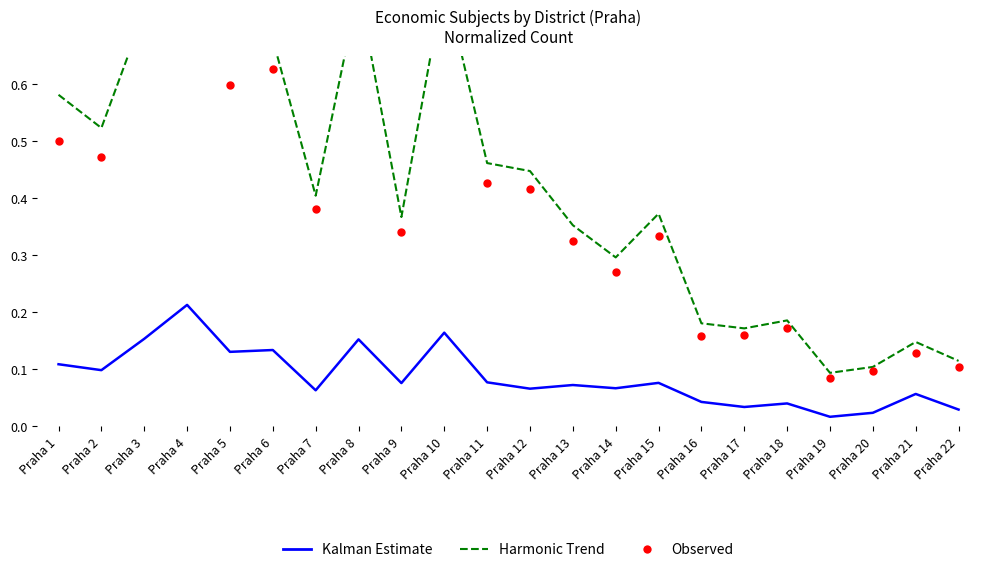

Is the value of Kalman Estimate at Praha 10 greater than the value of Observed at Praha 21?

Yes